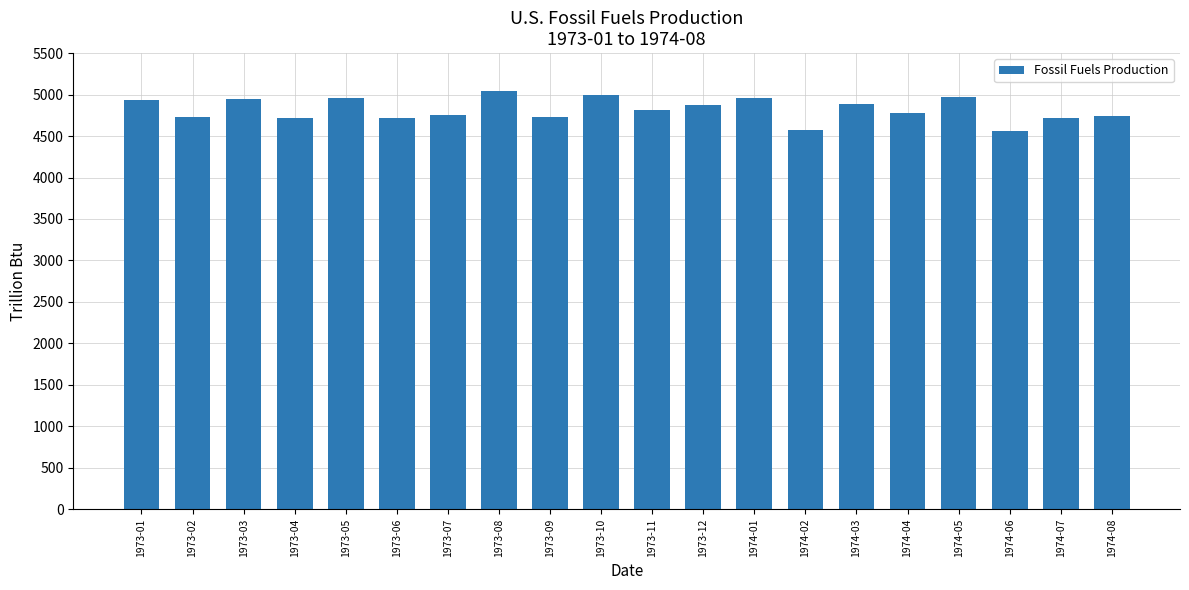

Between 1973-07 and 1974-01, which is larger?

1974-01